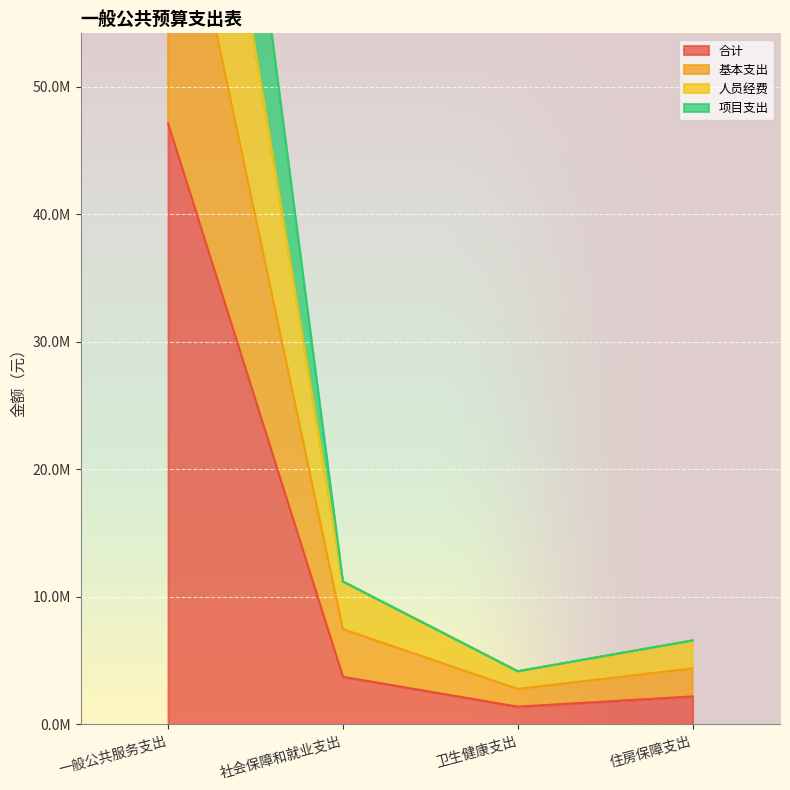

The 合计 series shows 396880.2 at 卫生健康支出. True or false?

False